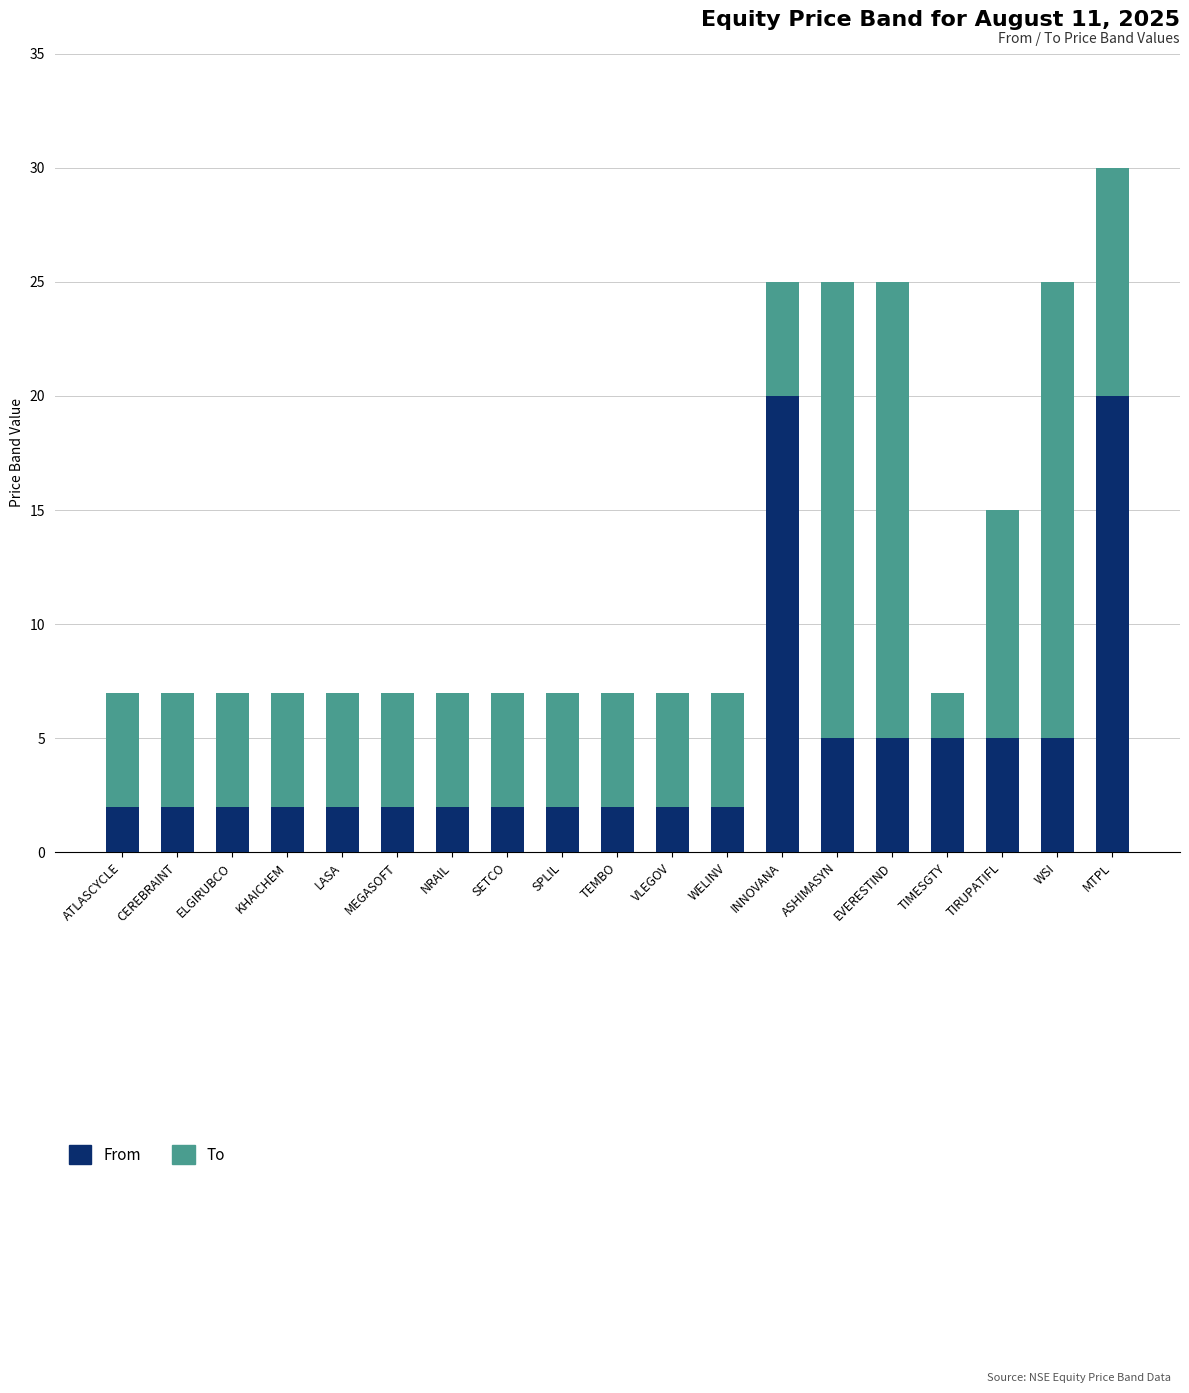

At which category is the sum across all series the highest?

MTPL